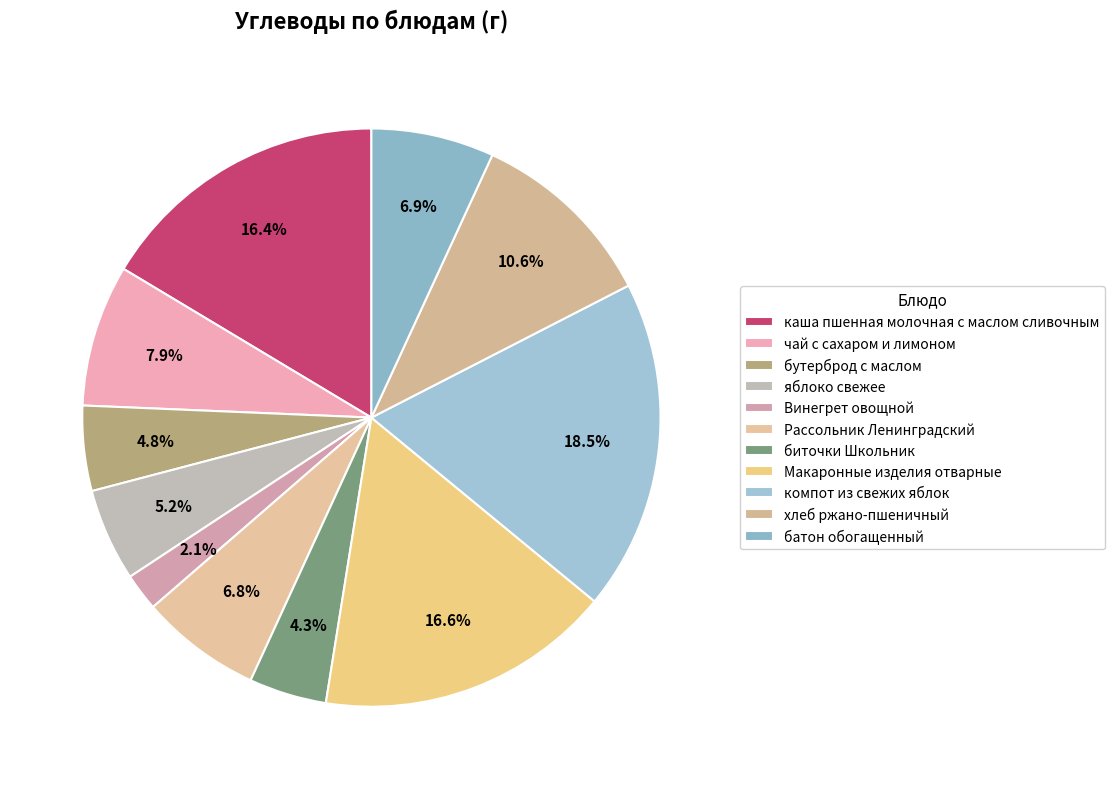

What percentage is the Винегрет овощной slice, to the nearest percent?

2%